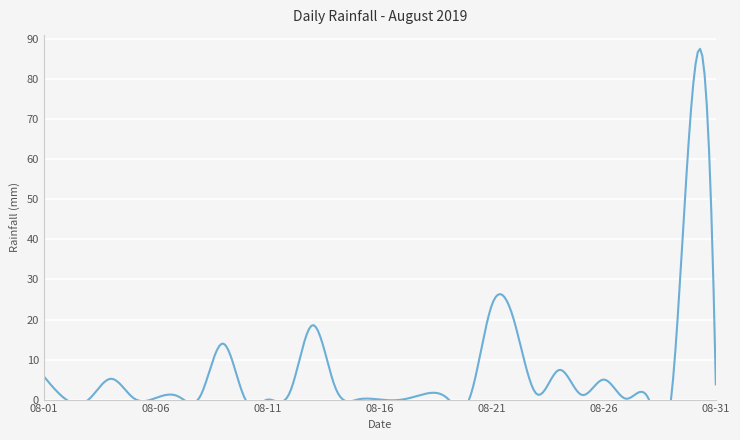

How many series are shown in this chart?

1